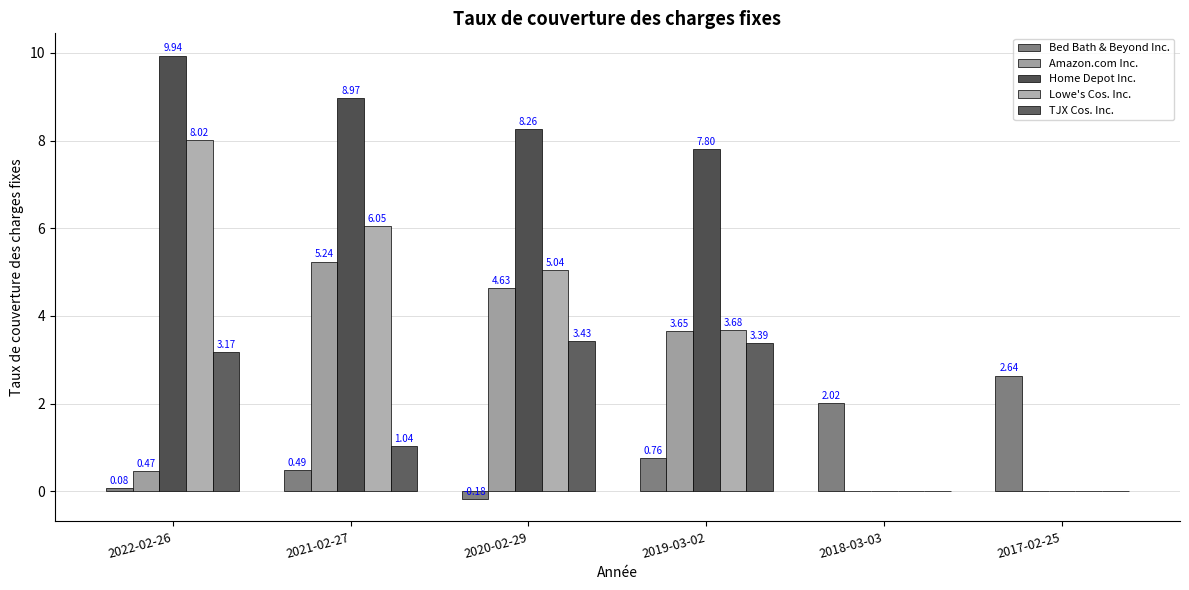

At which category is the sum across all series the highest?

2021-02-27